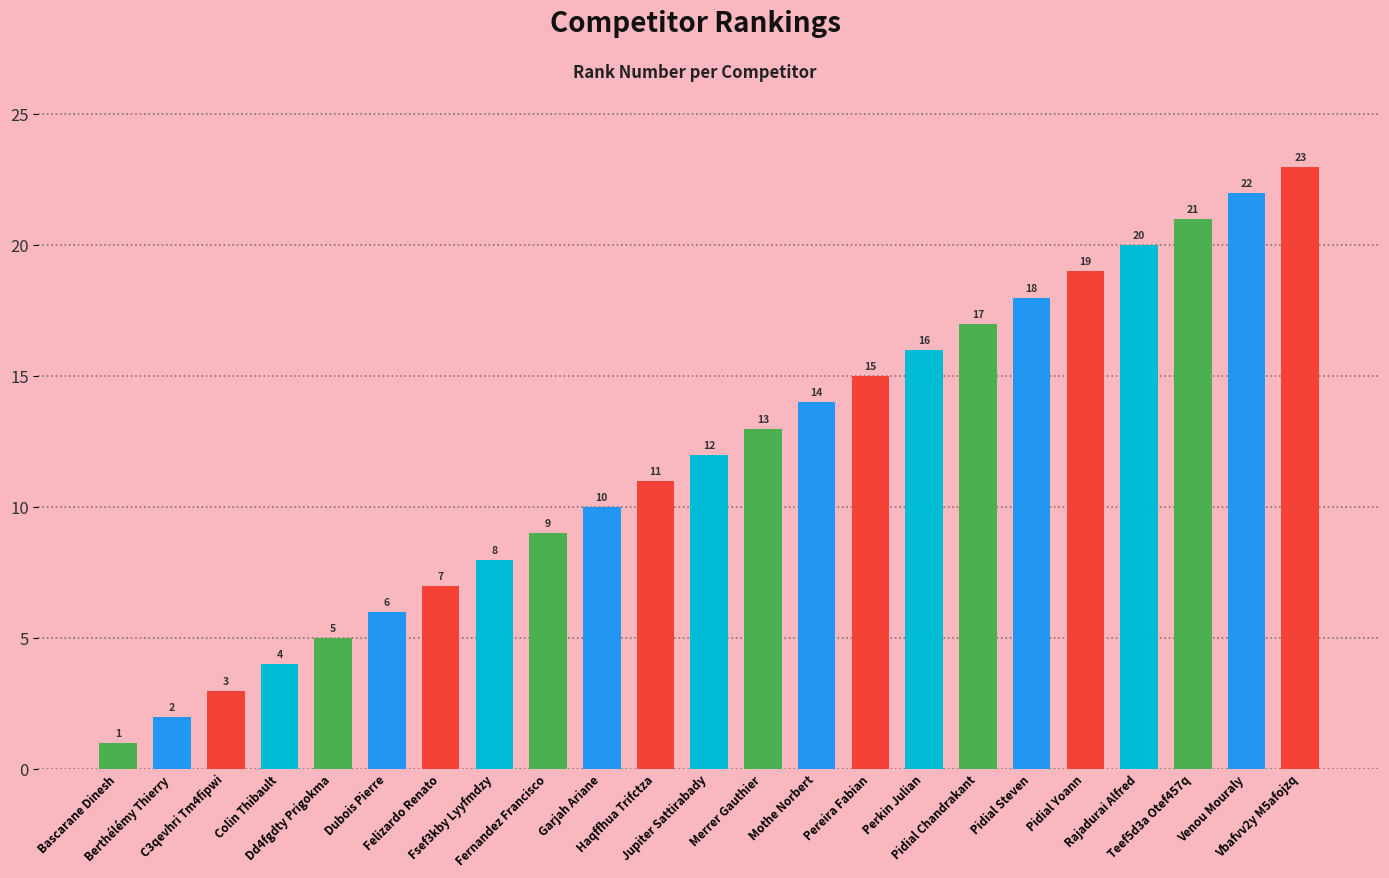

Does the chart contain any negative values?

No